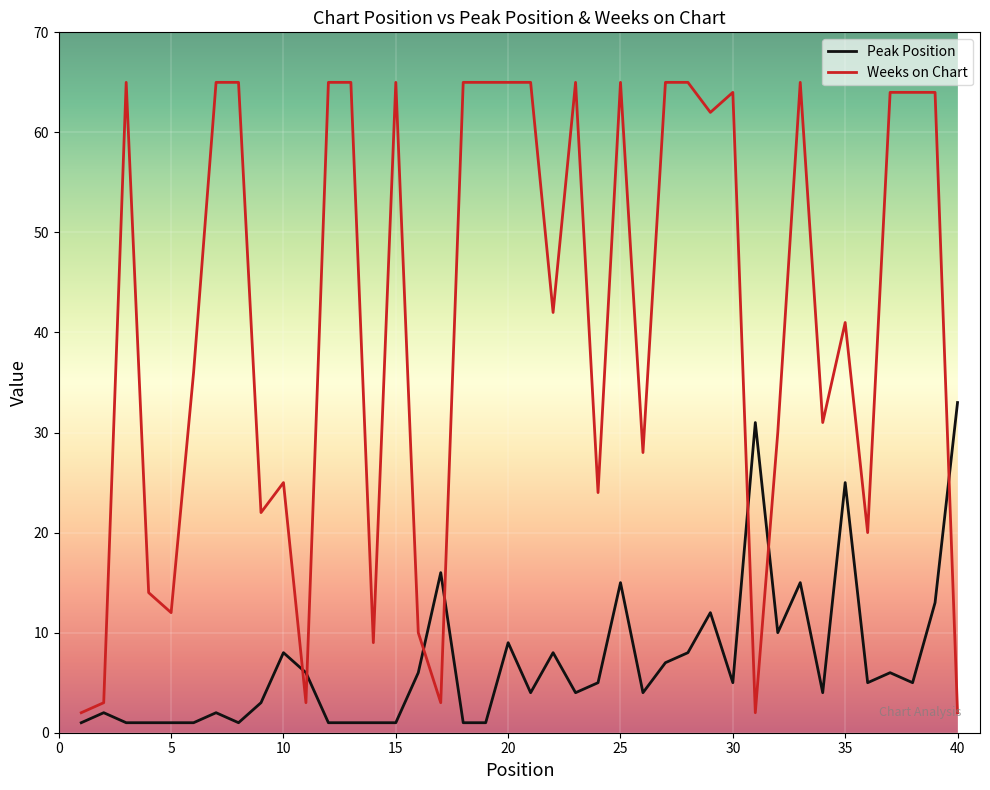

After their last crossing, which series has the higher values: Weeks on Chart or Peak Position?

Peak Position